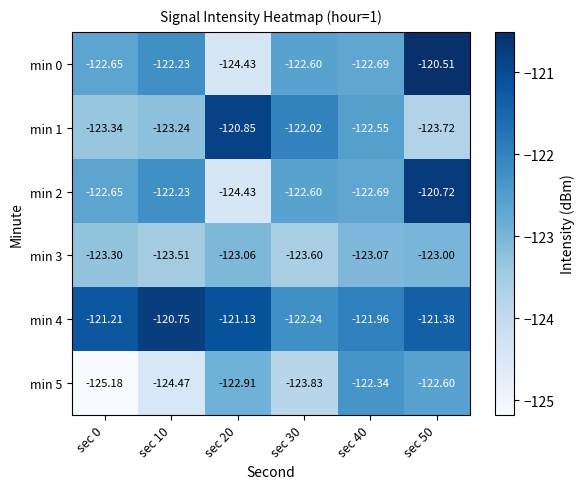

Reading right to left, transcribe all the data shown in this chart.

min 0: sec 50=-120.5	sec 40=-122.7	sec 30=-122.6	sec 20=-124.4	sec 10=-122.2	sec 0=-122.7
min 1: sec 50=-123.7	sec 40=-122.5	sec 30=-122.0	sec 20=-120.8	sec 10=-123.2	sec 0=-123.3
min 2: sec 50=-120.7	sec 40=-122.7	sec 30=-122.6	sec 20=-124.4	sec 10=-122.2	sec 0=-122.7
min 3: sec 50=-123.0	sec 40=-123.1	sec 30=-123.6	sec 20=-123.1	sec 10=-123.5	sec 0=-123.3
min 4: sec 50=-121.4	sec 40=-122.0	sec 30=-122.2	sec 20=-121.1	sec 10=-120.8	sec 0=-121.2
min 5: sec 50=-122.6	sec 40=-122.3	sec 30=-123.8	sec 20=-122.9	sec 10=-124.5	sec 0=-125.2